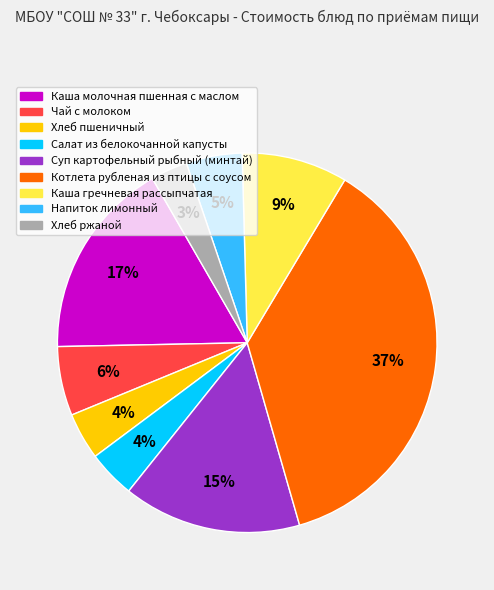

What percentage is the Суп картофельный рыбный (минтай) slice, to the nearest percent?

15%